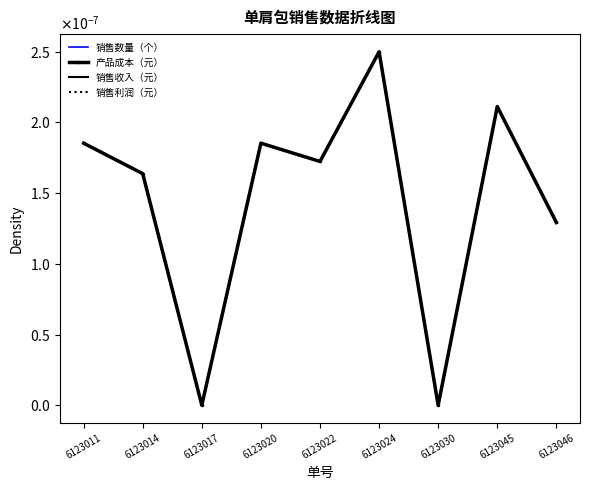

True or false: 销售数量（个） has a value of 0.0 at 6123011.

False